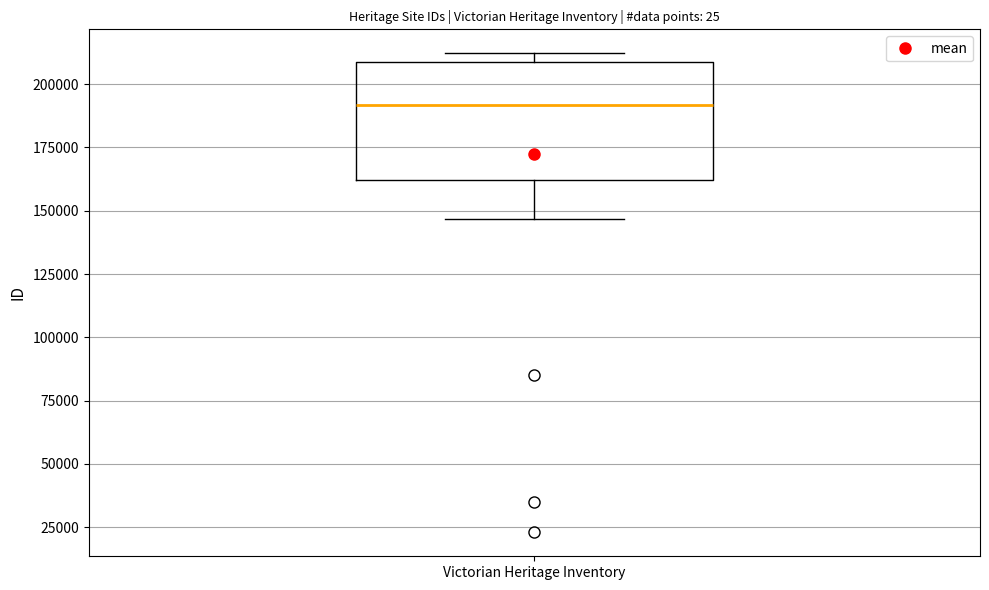

Where does the median line of the box for Victorian Heritage Inventory sit on the y-axis? The values are not printed on the chart, so give them approximately, as read against the axis.

190000